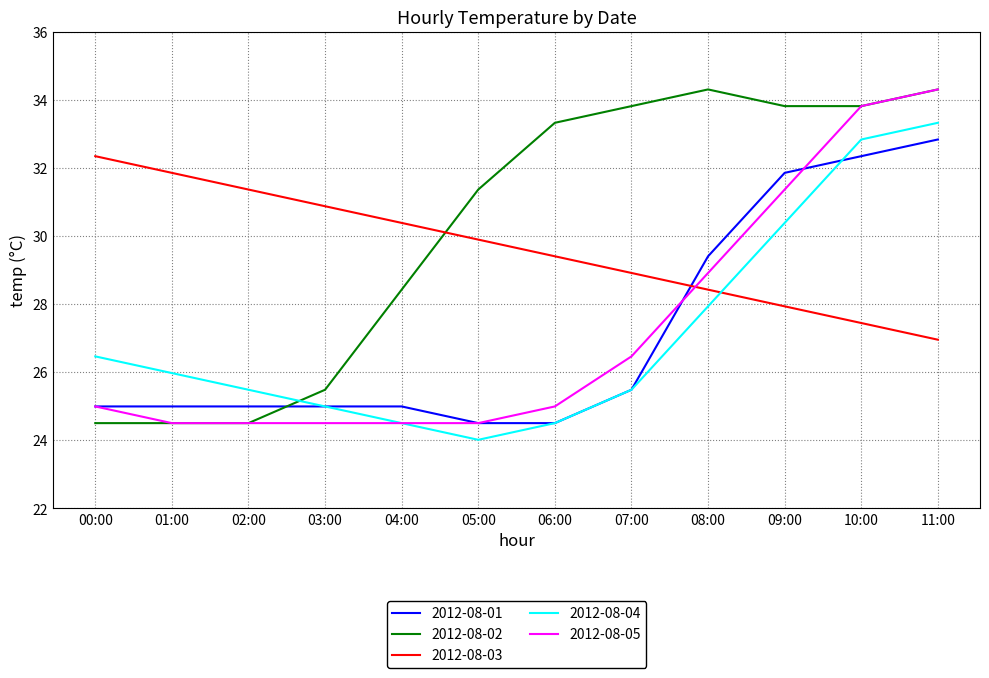

What are all the series names shown in the legend?

2012-08-01, 2012-08-02, 2012-08-03, 2012-08-04, 2012-08-05